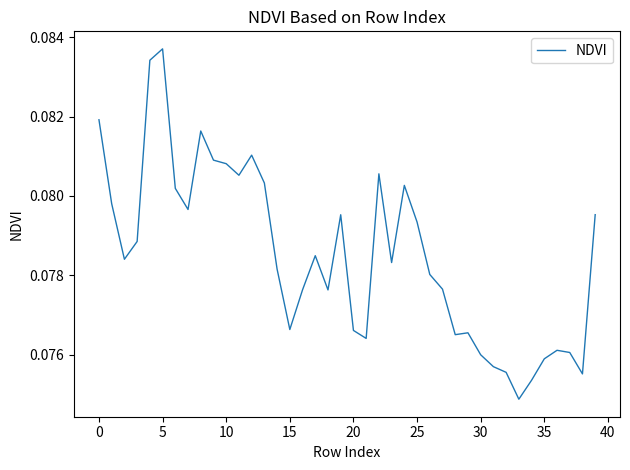

True or false: the data shows 0.0 at 5.

False